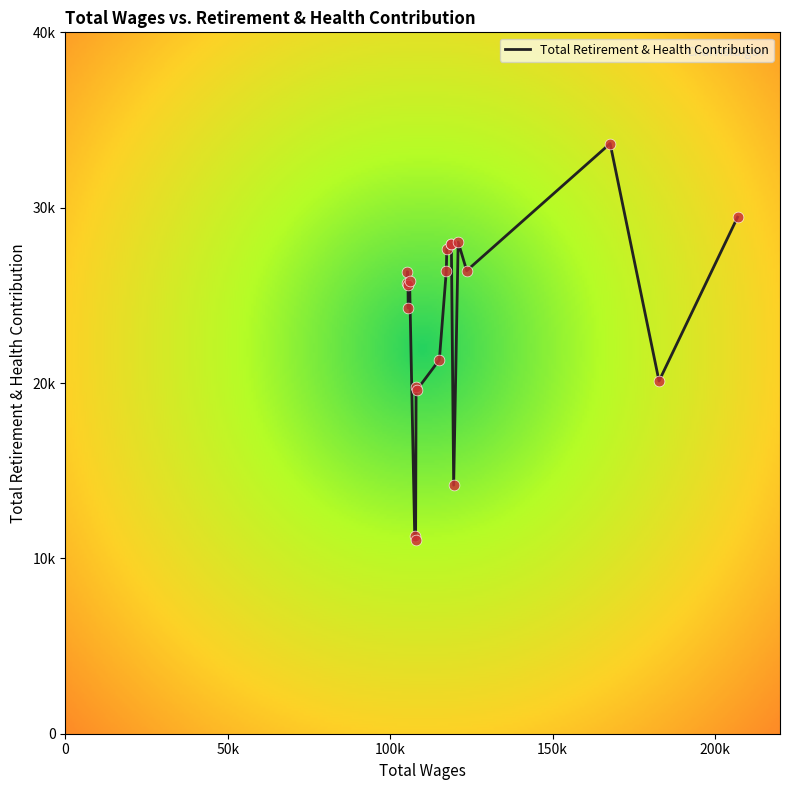

Which has a higher value, 14 or 8?

8